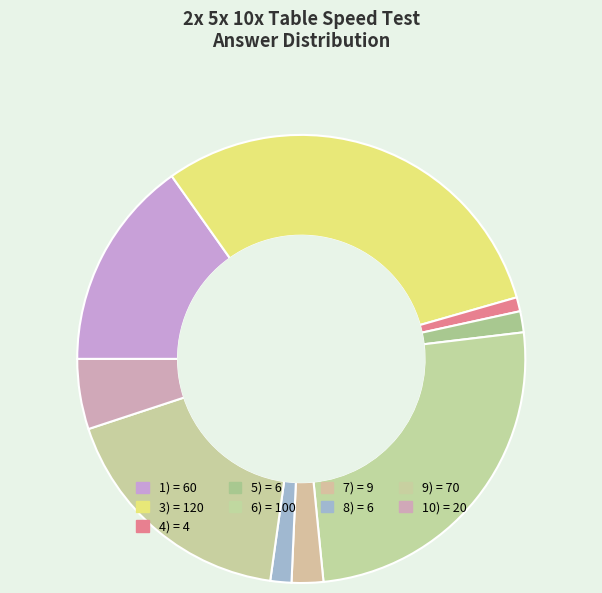

How many segments does this pie chart have?

9